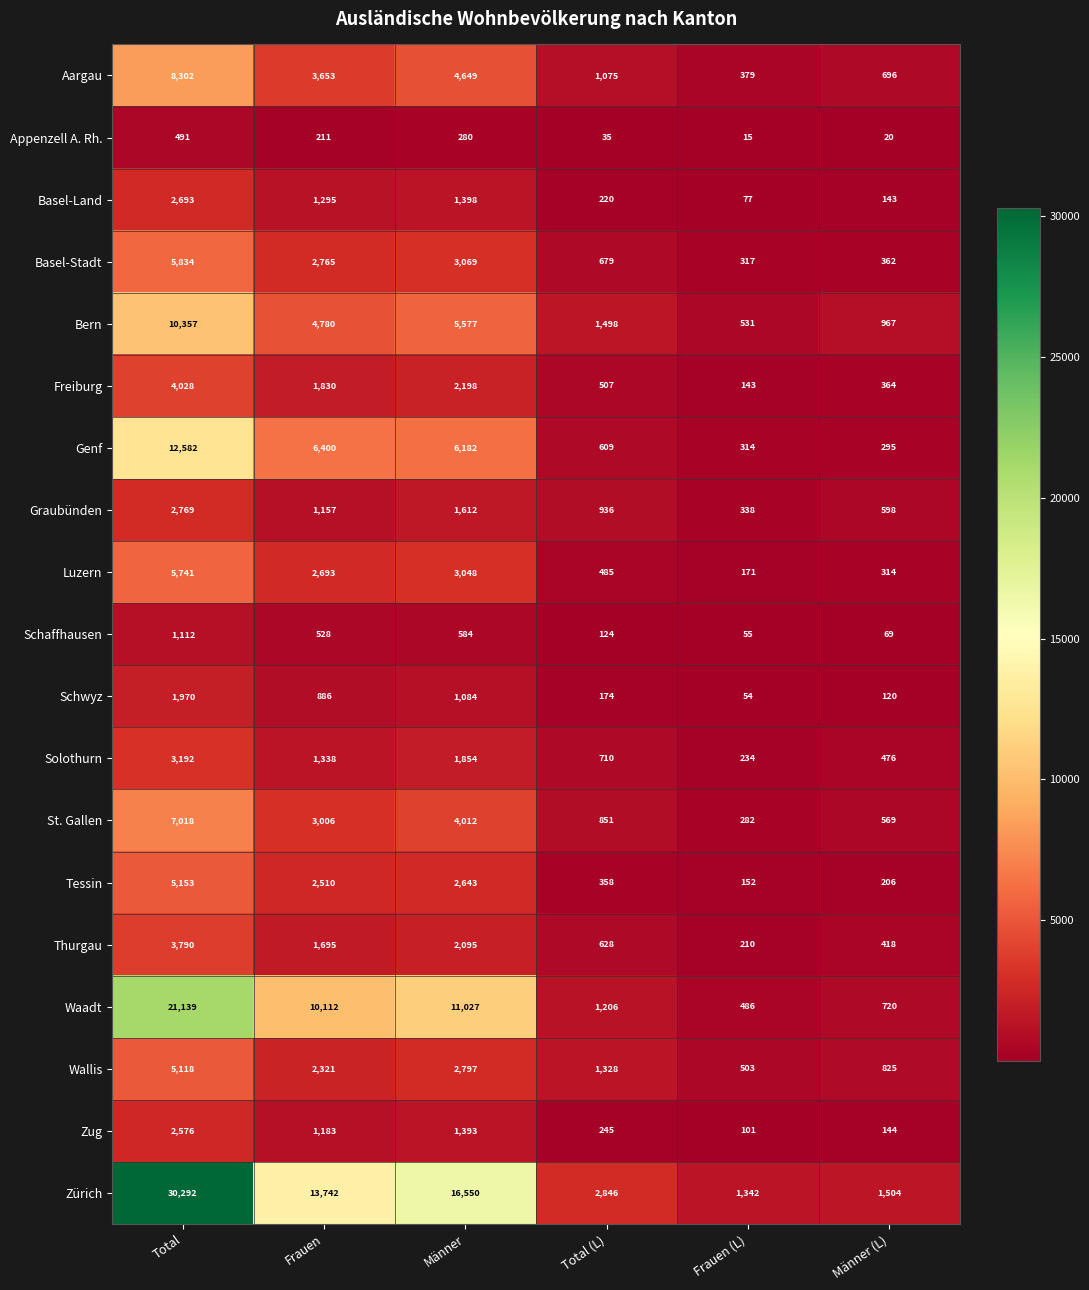

How many data points in Zürich are less than 13742?

3